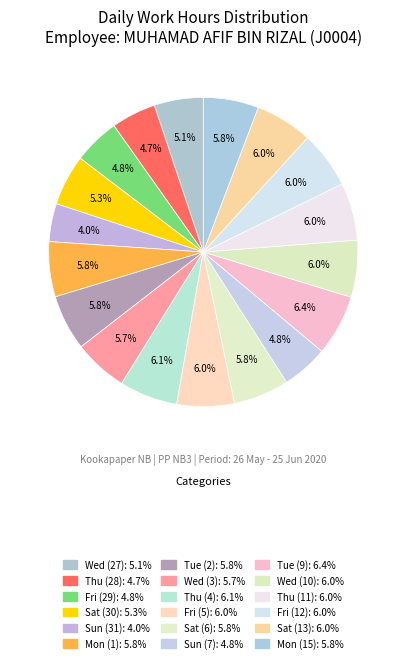

Between Thu (28) and Sat (13), which is larger?

Sat (13)